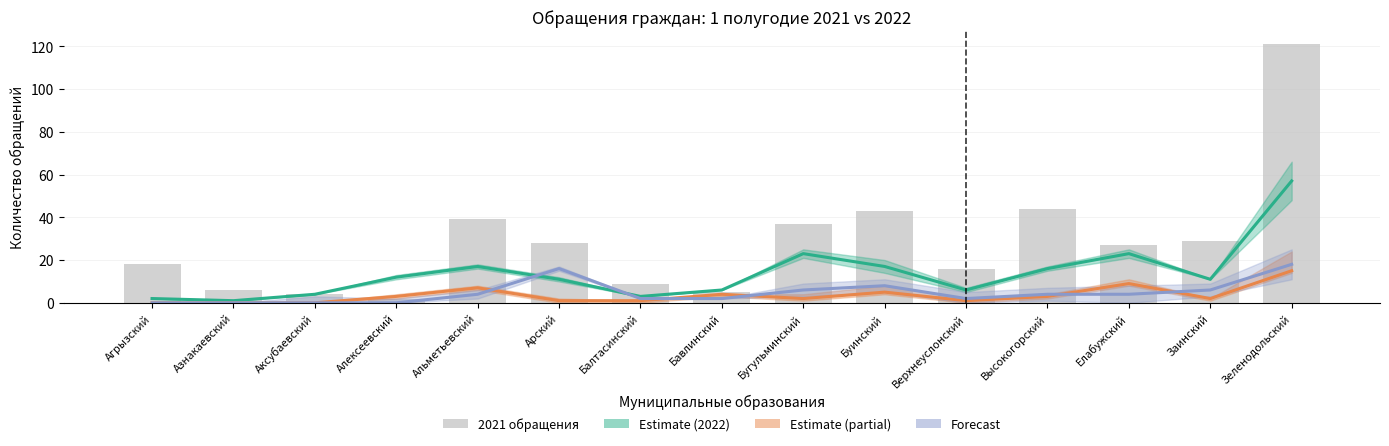

What is the difference between the maximum and minimum values in the 1 полугодие 2021г. series?

119